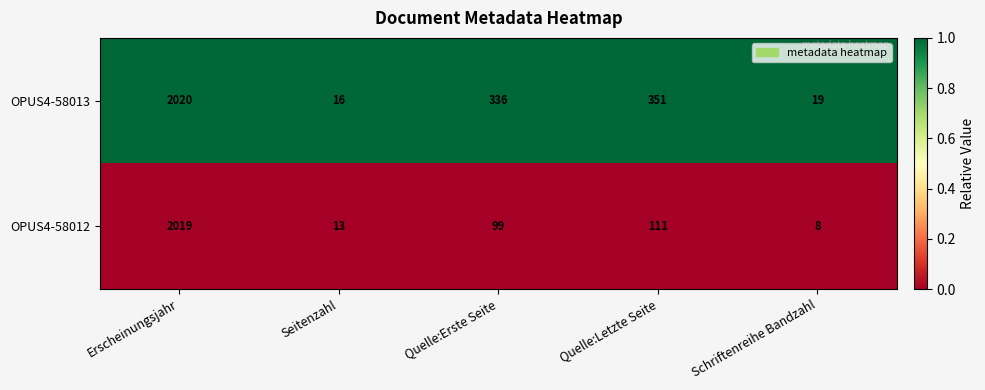

Between Quelle:Erste Seite and Quelle:Letzte Seite, which series saw the biggest shift?

OPUS4-58013